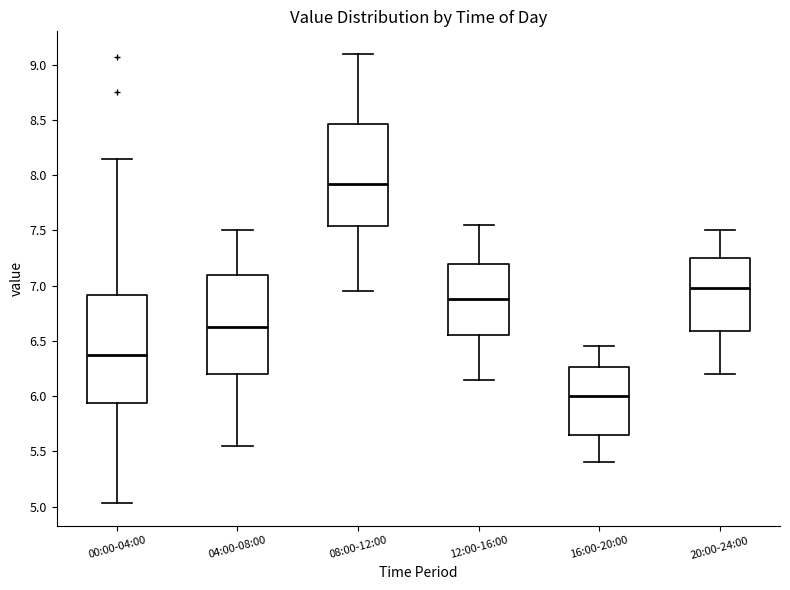

Which box has the highest median line?

08:00-12:00